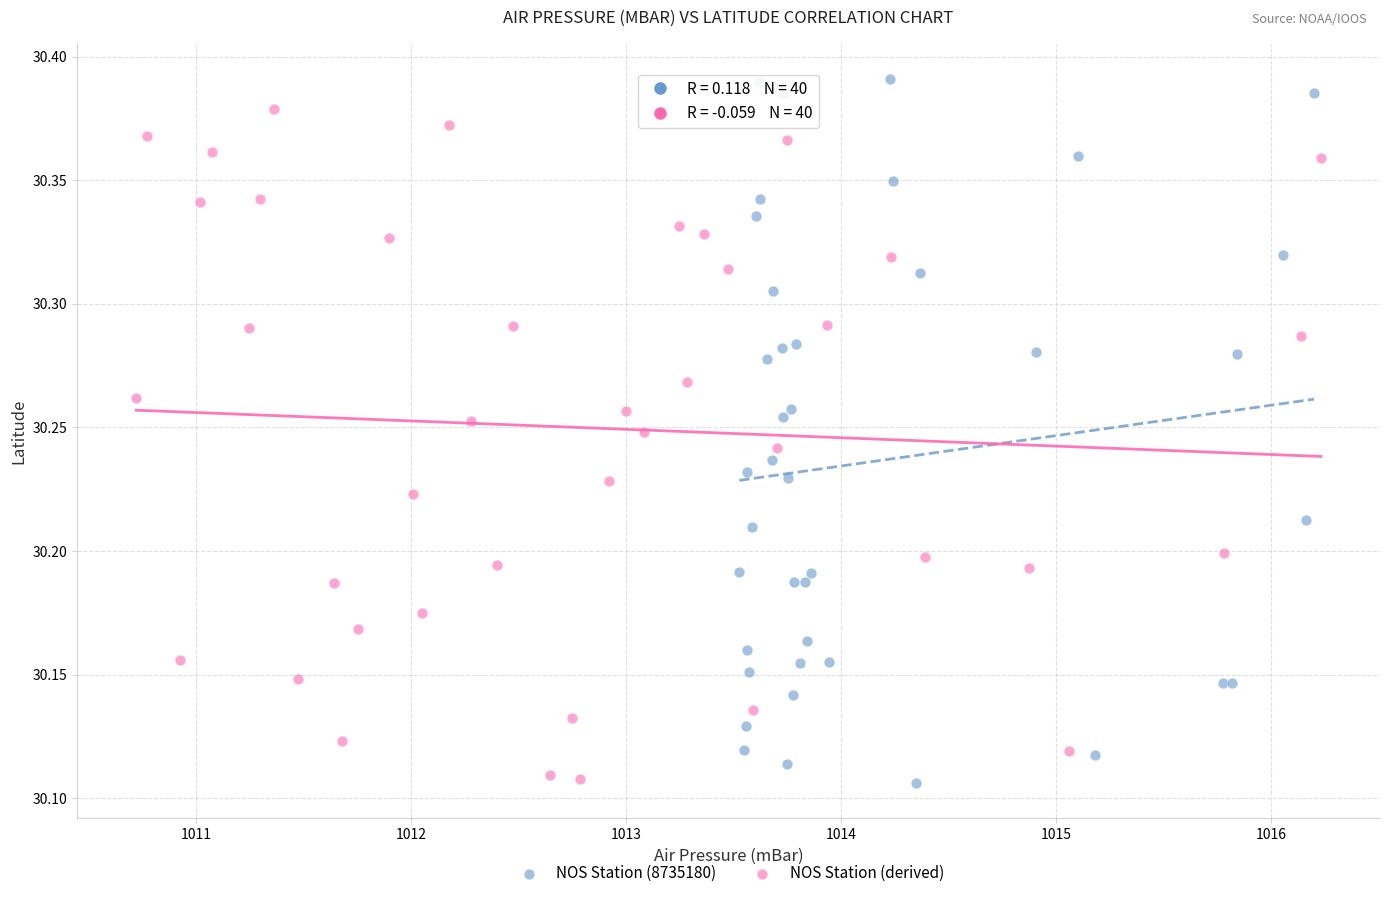

Which series has the widest spread of Y values?

NOS Station (8735180)